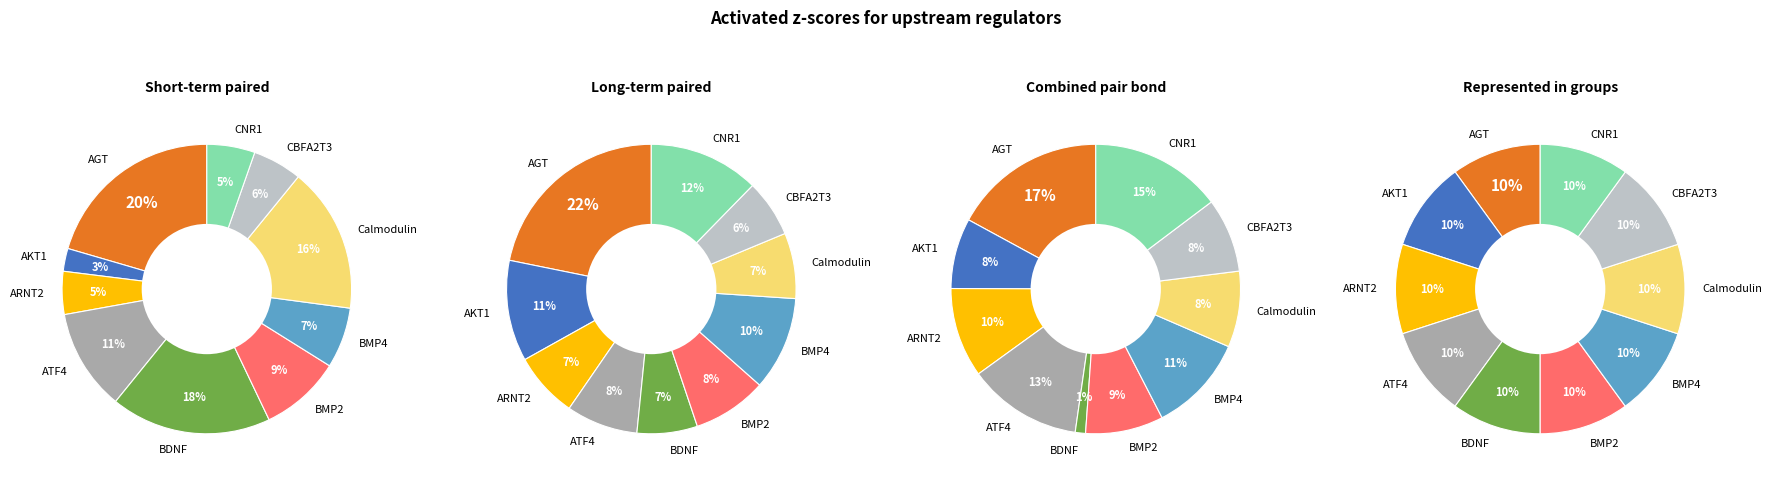

Does any single category account for the majority?

No